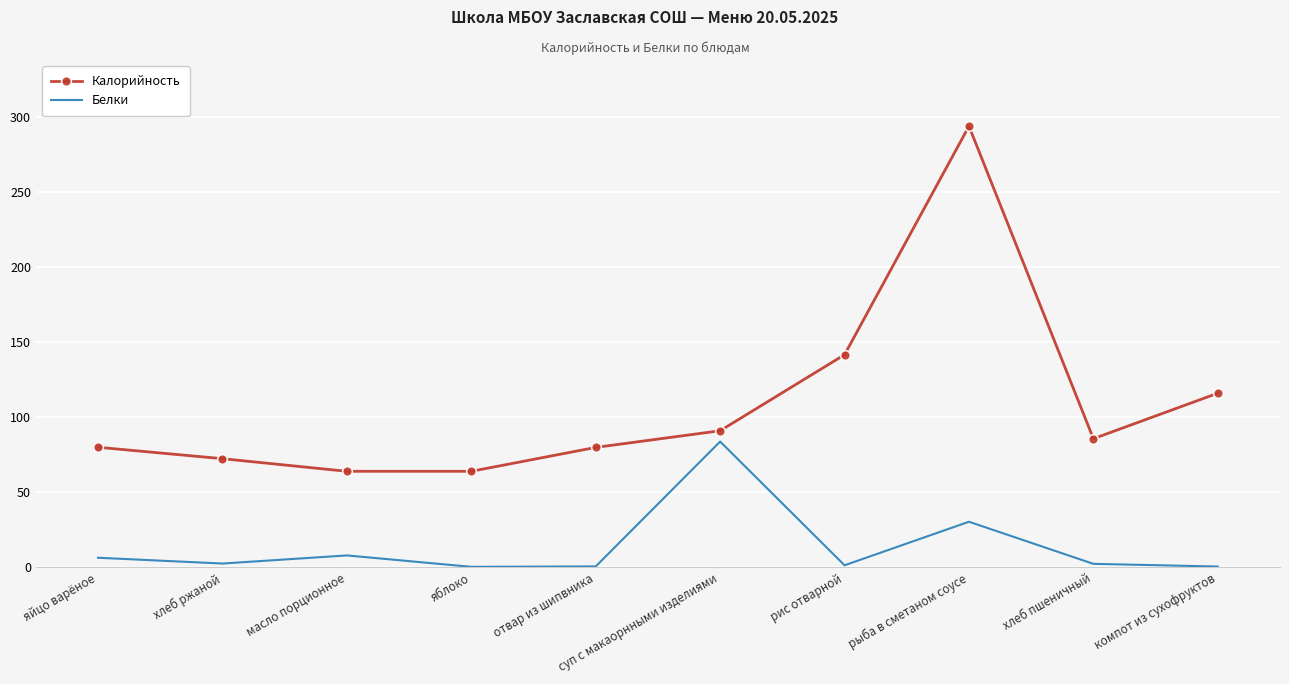

What position from the left is рыба в сметаном соусе?

8